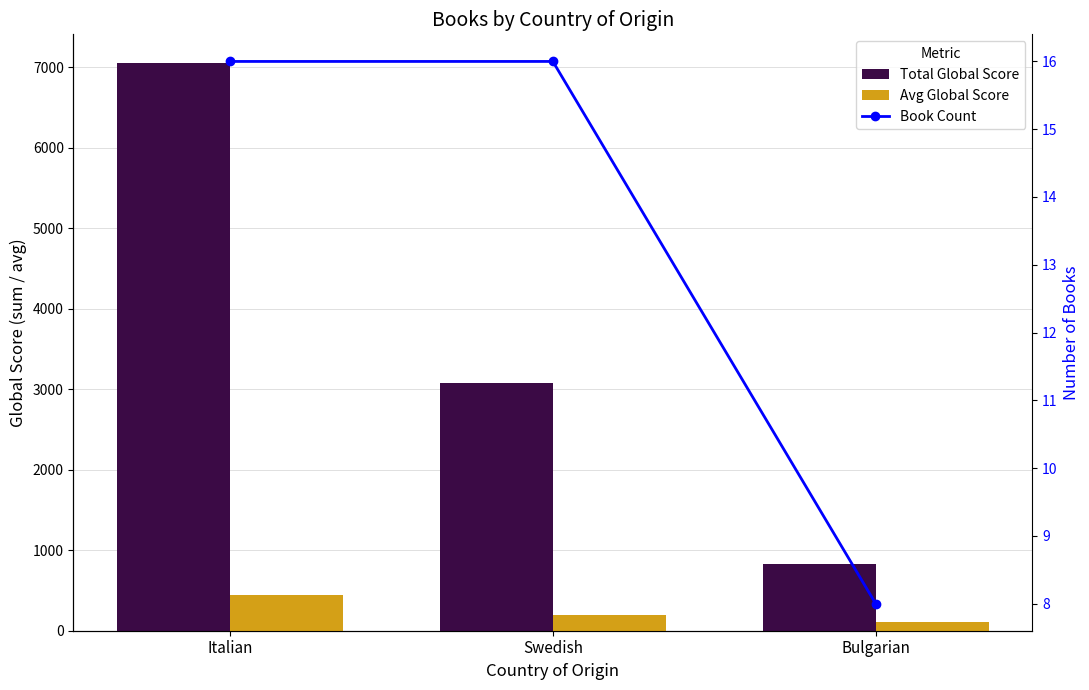

How many data points in Total Global Score are less than 3076?

1